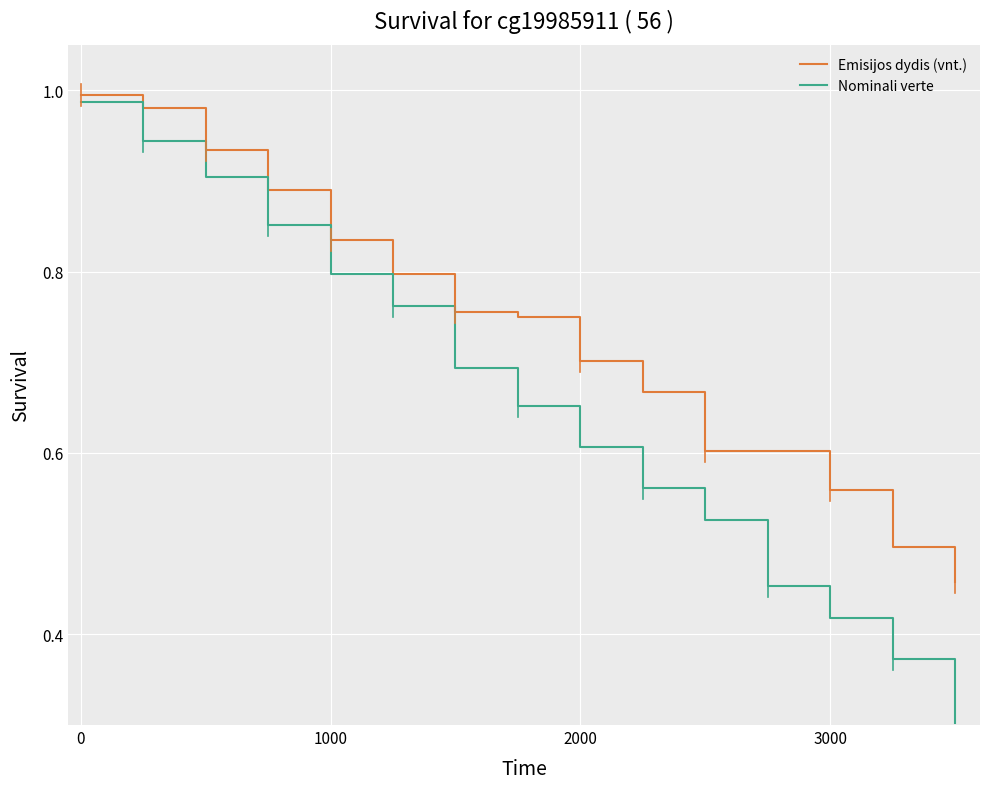

What is the lowest value of the Nominali verte series?

0.3